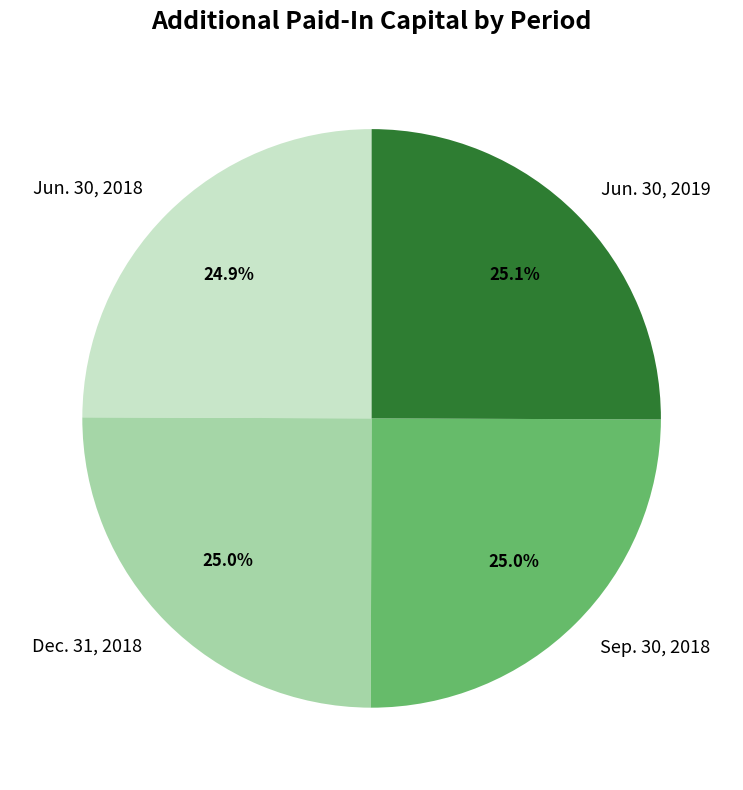

How many slices are in this pie chart?

4